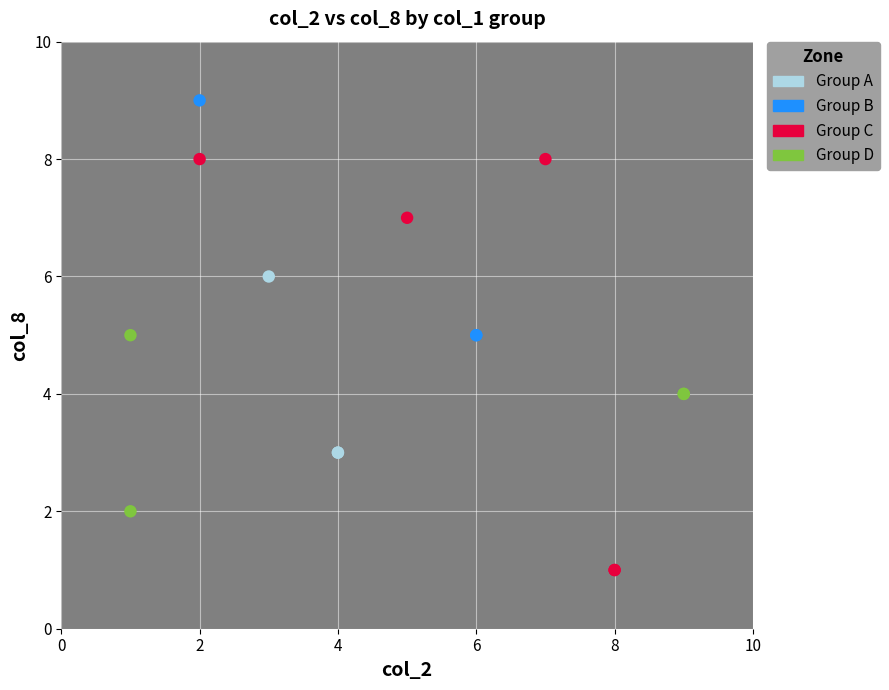

Which series contains the lowest Y value?

Group C